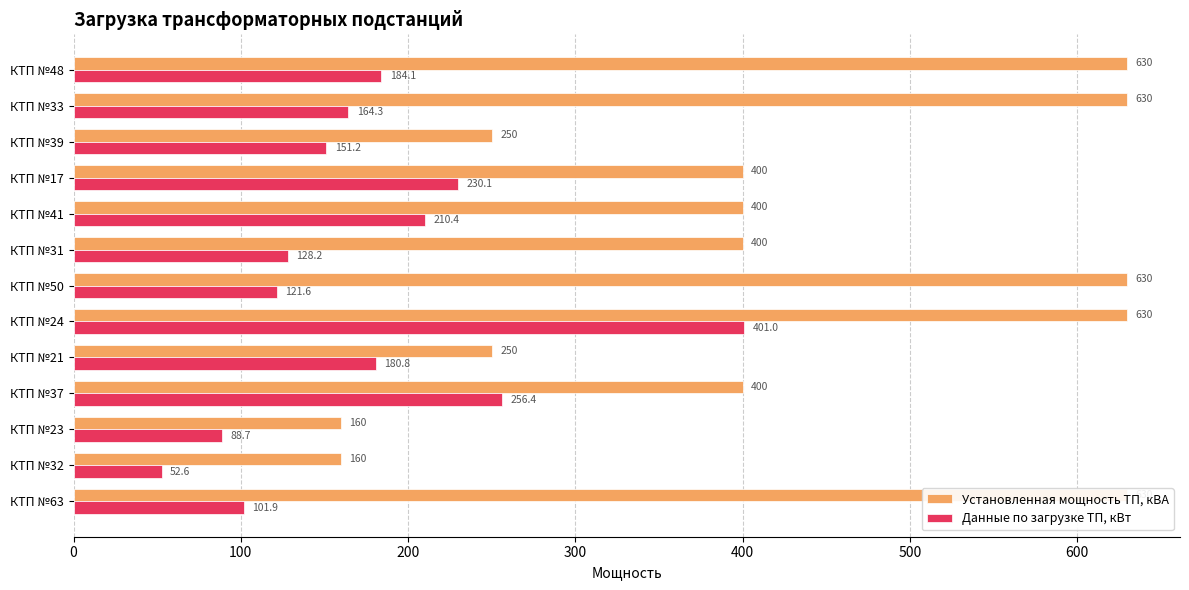

Count the number of categories in the chart.

13